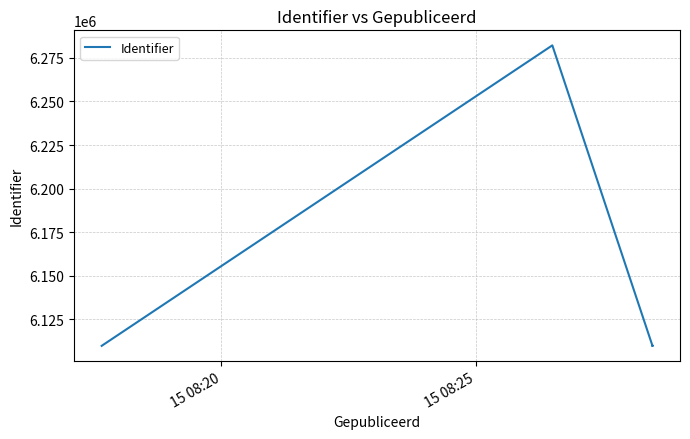

True or false: the data shows 2205815 at 9.

False